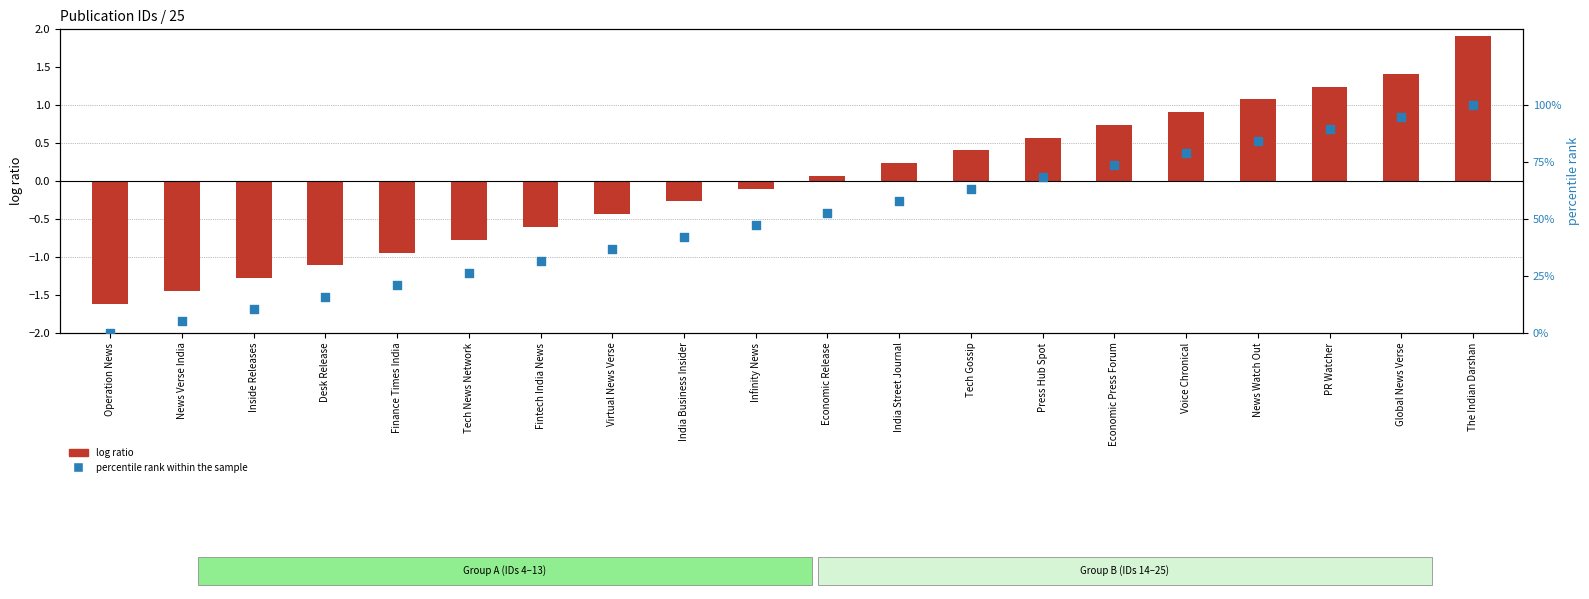

Which series has the widest spread of Y values?

percentile rank within the sample